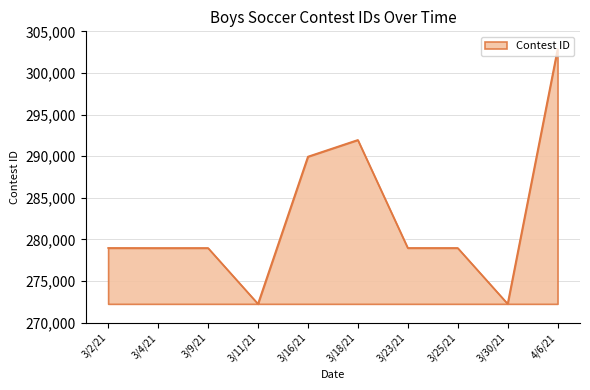

What is the difference between the second highest and second lowest values?

19690